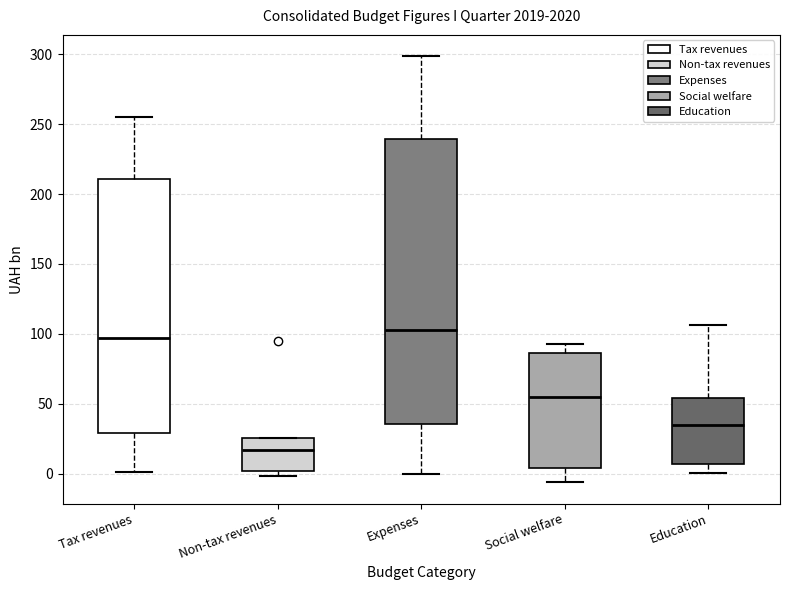

Which box has the lowest median line?

Non-tax revenues